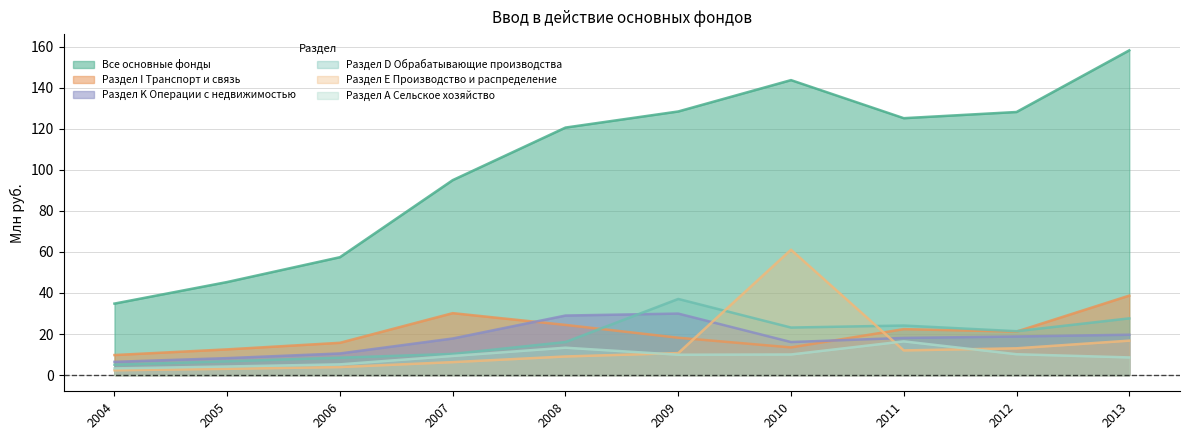

What is the spread (max minus min) of values at 2010?

133.7